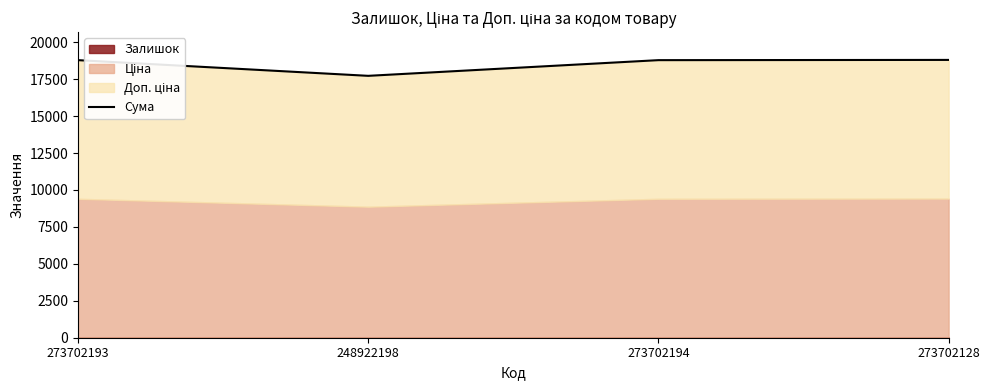

What is the label of the 4th point from the right?

273702193